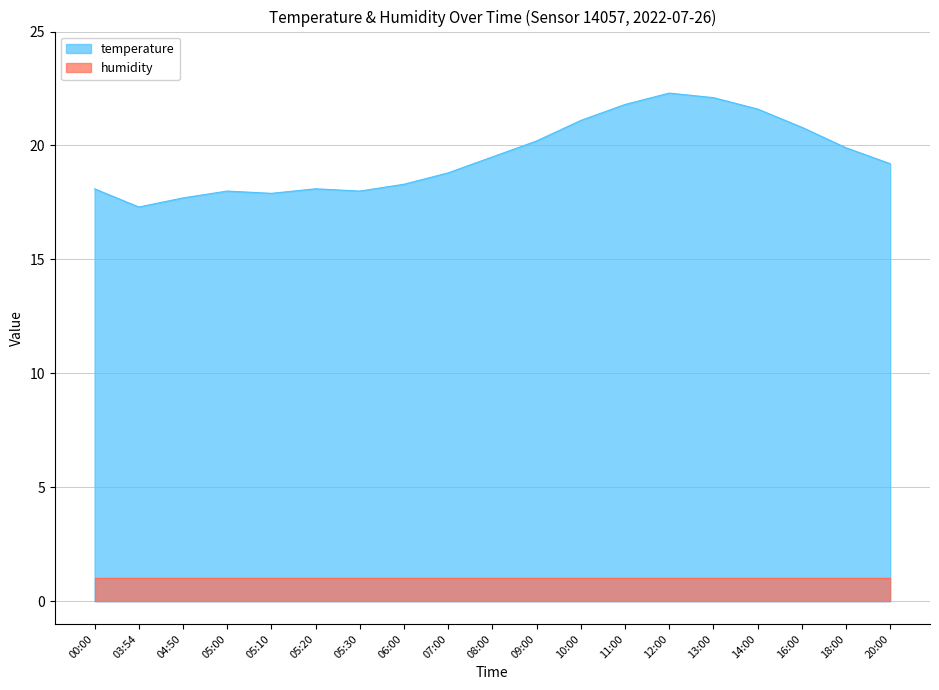

What is the sum of the values at 08:00 and 05:30?

37.5